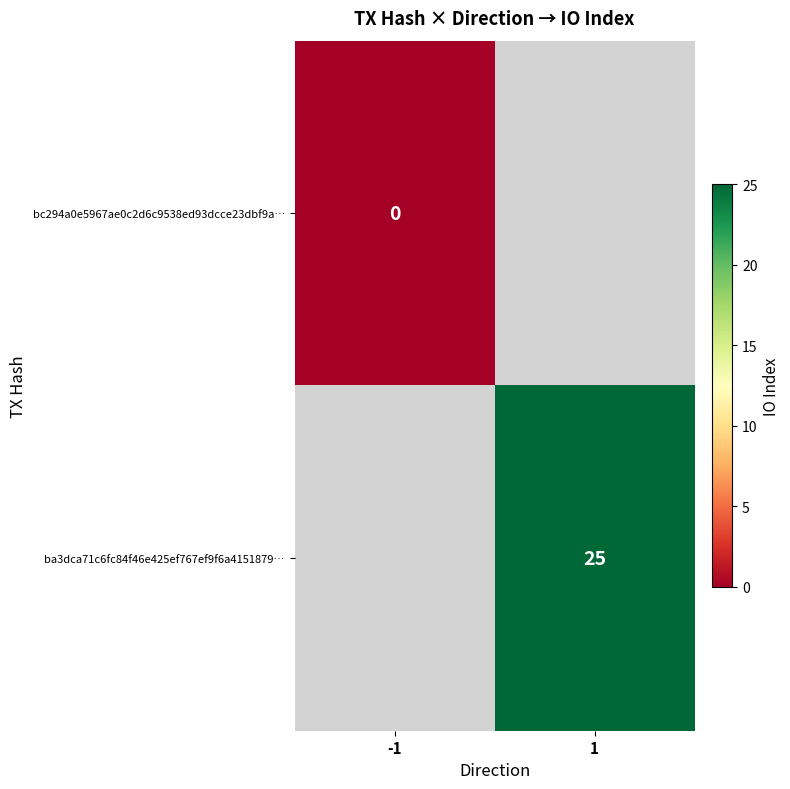

The ba3dca71c6fc84f46e425ef767ef9f6a4151879… series shows 25 at 1. True or false?

True